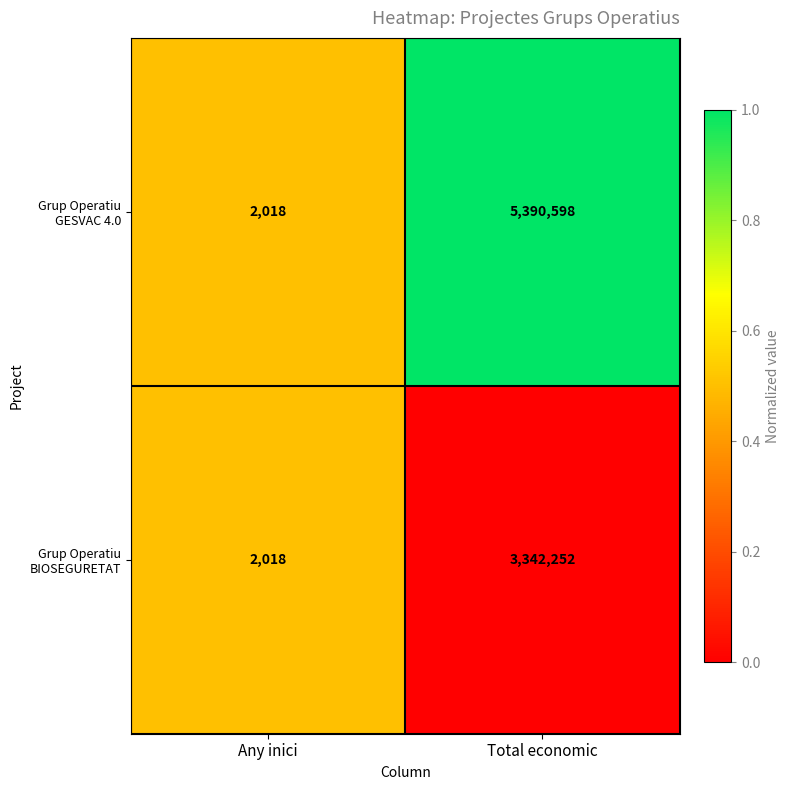

What is the difference between the Grup Operatiu BIOSEGURETAT values at Any inici and Total economic?

3340234